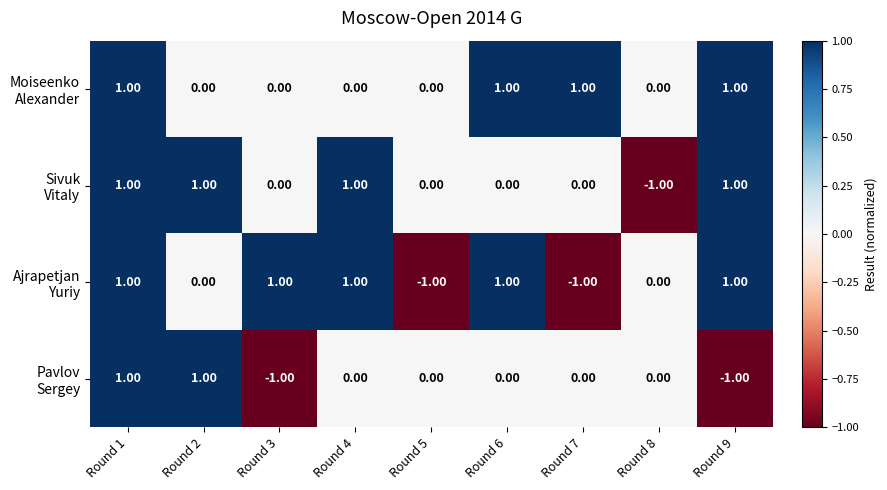

At which category is the sum across all series the highest?

Round 1